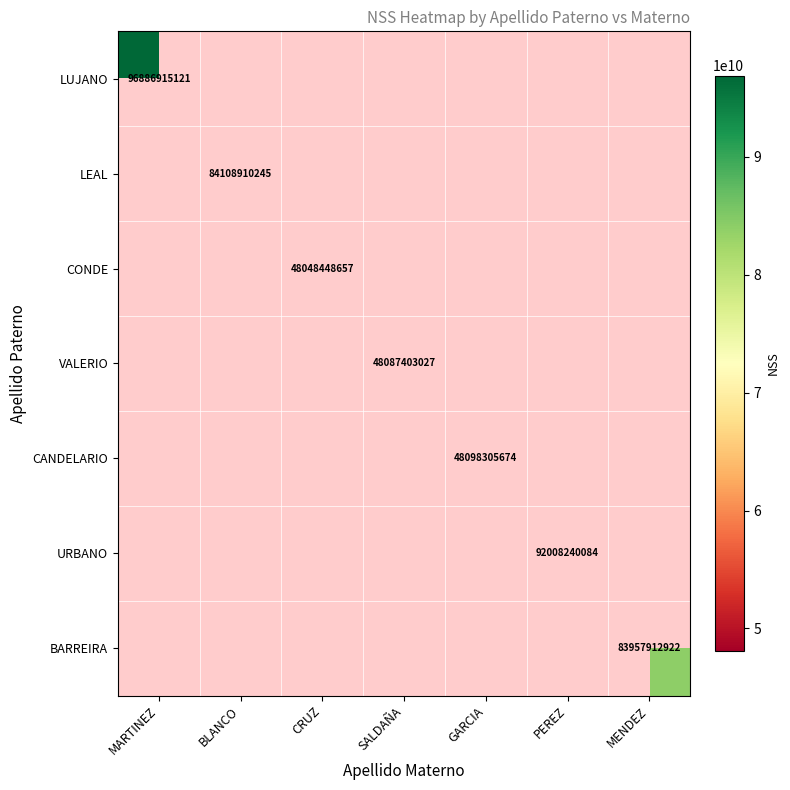

True or false: CONDE has a value of 48048448657 at CRUZ.

True